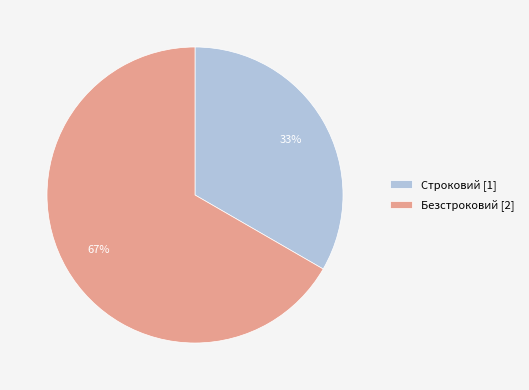

What percentage is the Строковий slice, to the nearest percent?

33%